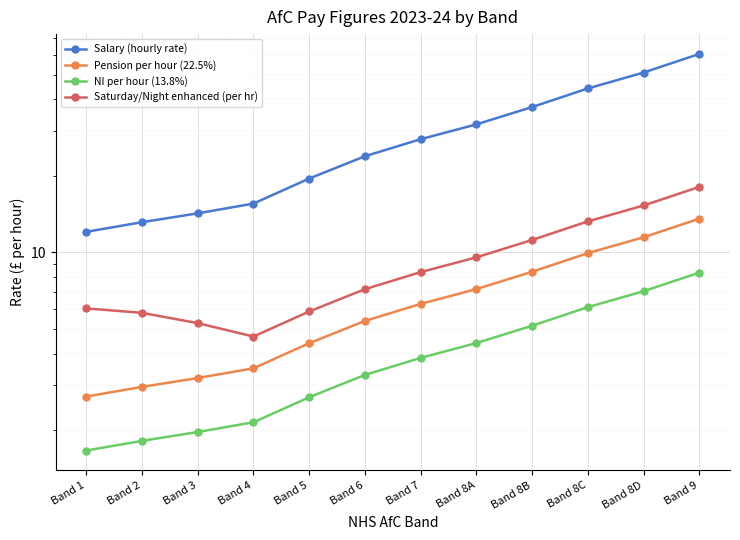

Reading right to left, transcribe all the data shown in this chart.

Salary (hourly rate): 60.3	51.0	44.2	37.3	31.9	27.9	23.9	19.5	15.6	14.2	13.1	12.0
Pension per hour (22.5%): 13.6	11.5	9.9	8.4	7.2	6.3	5.4	4.4	3.5	3.2	3.0	2.7
NI per hour (13.8%): 8.3	7.0	6.1	5.1	4.4	3.8	3.3	2.7	2.1	2.0	1.8	1.7
Saturday/Night enhanced (per hr): 18.1	15.3	13.2	11.2	9.6	8.4	7.2	5.9	4.7	5.3	5.8	6.0